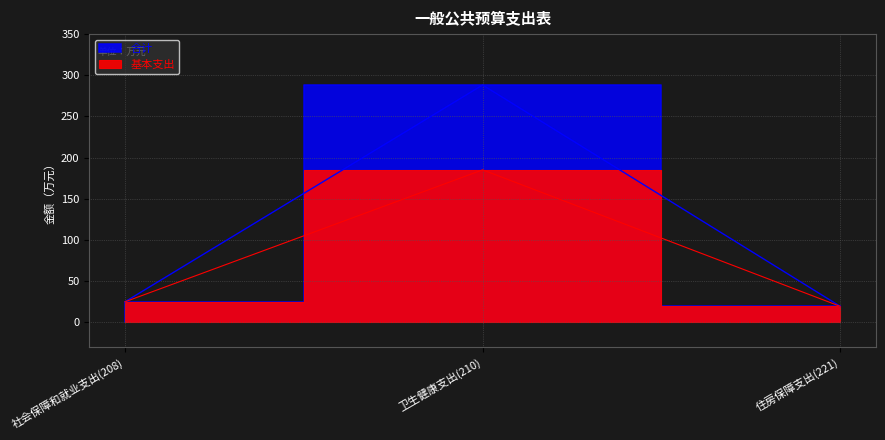

What position from the right is 社会保障和就业支出(208)?

3